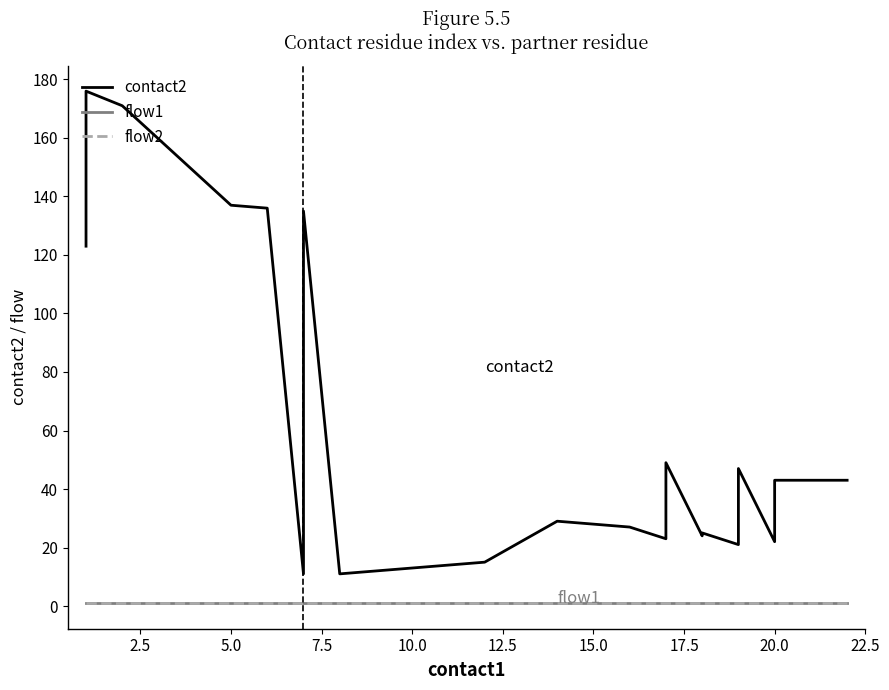

Is this an area chart (filled region under the line)?

No